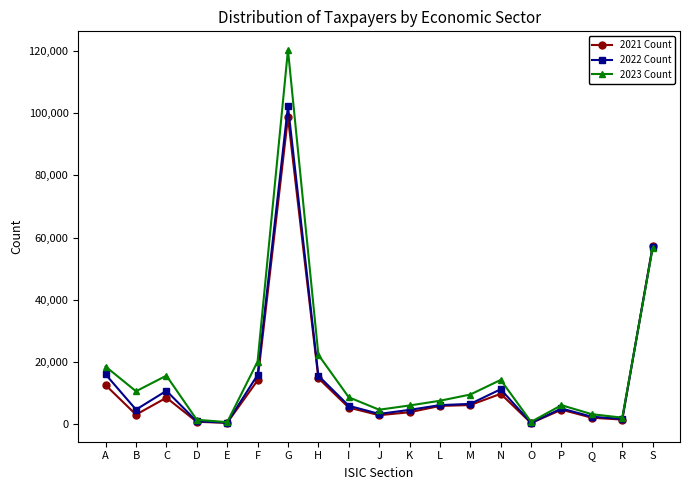

How many lines are shown in the chart?

3